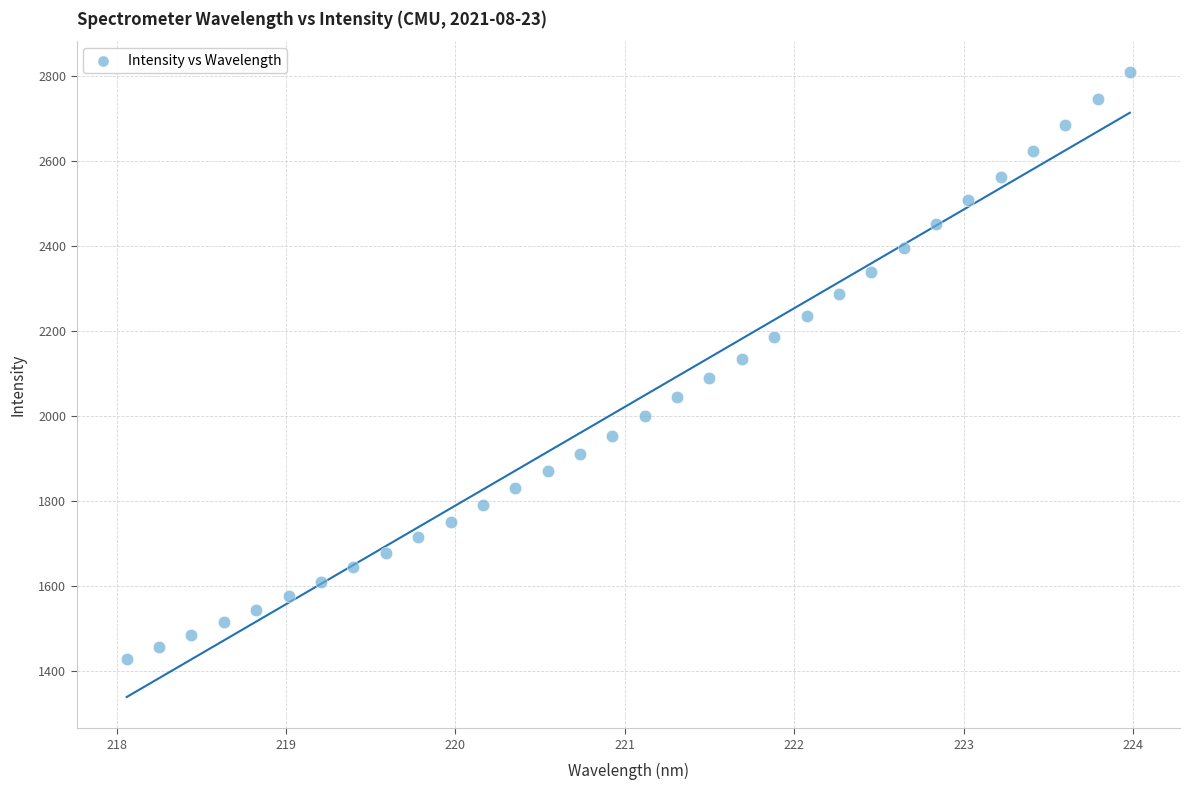

What is the range of X values (max minus min)?

5.9